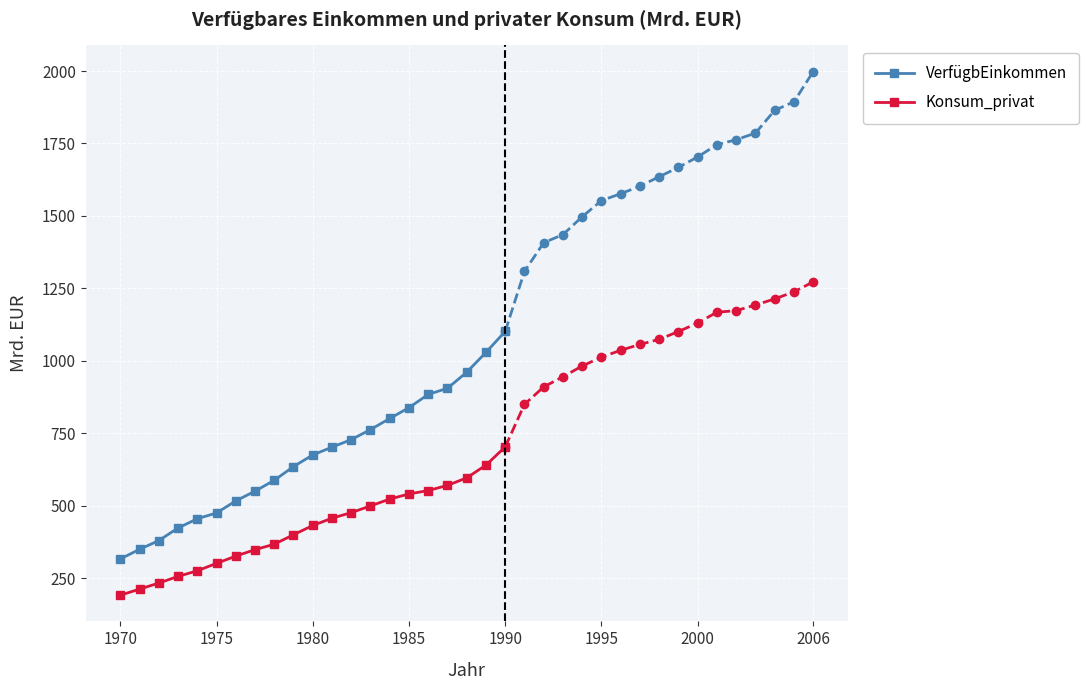

At which label does Konsum_privat reach its peak?

1990